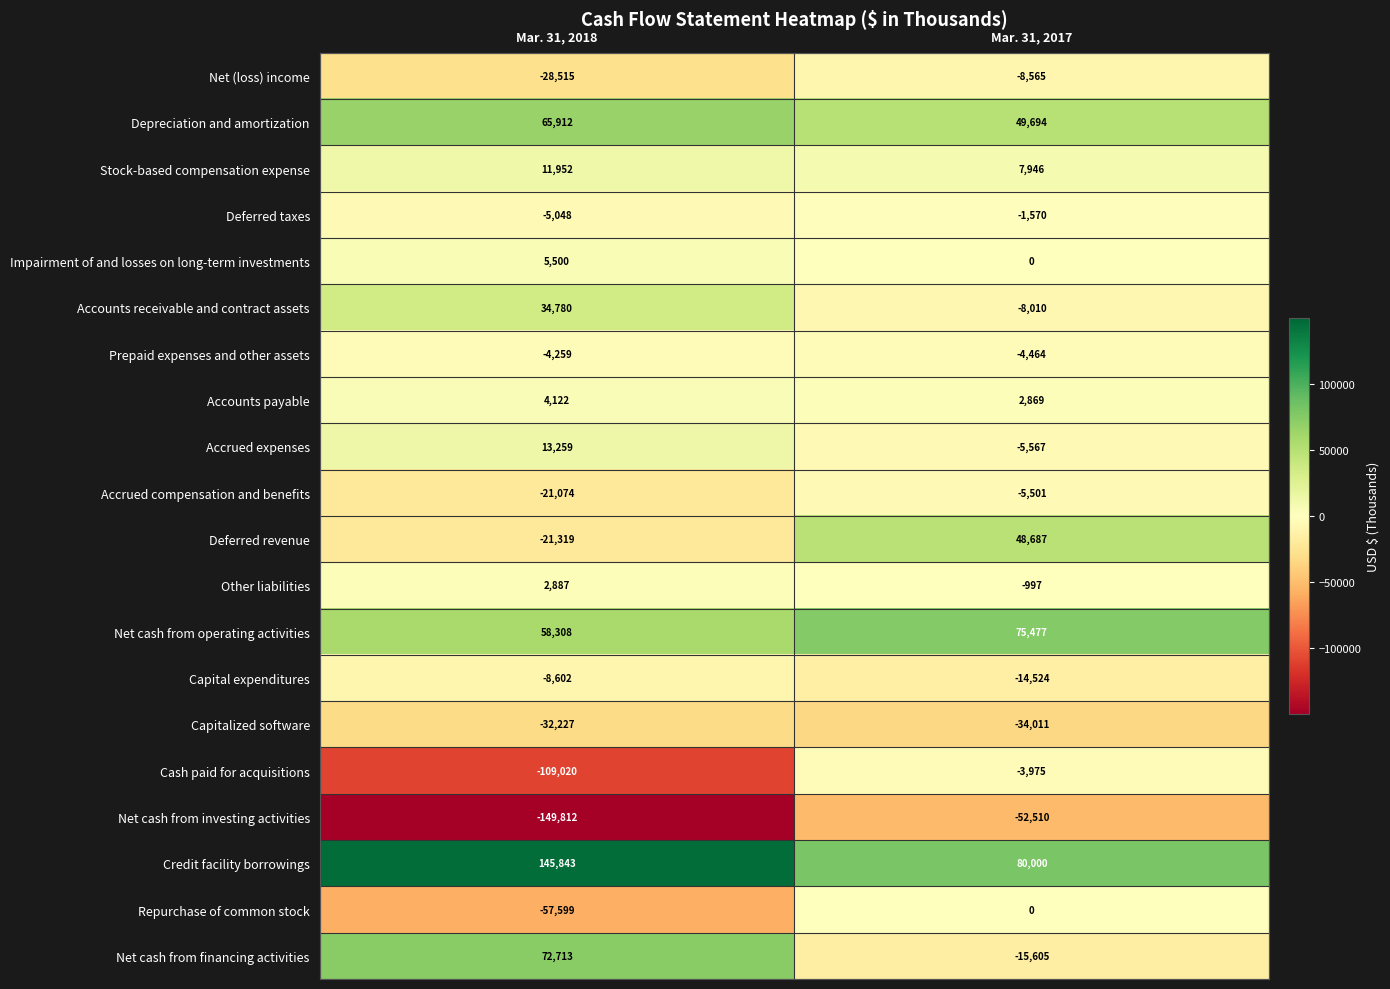

At which label is Accrued compensation and benefits closest to -13287?

Mar. 31, 2017